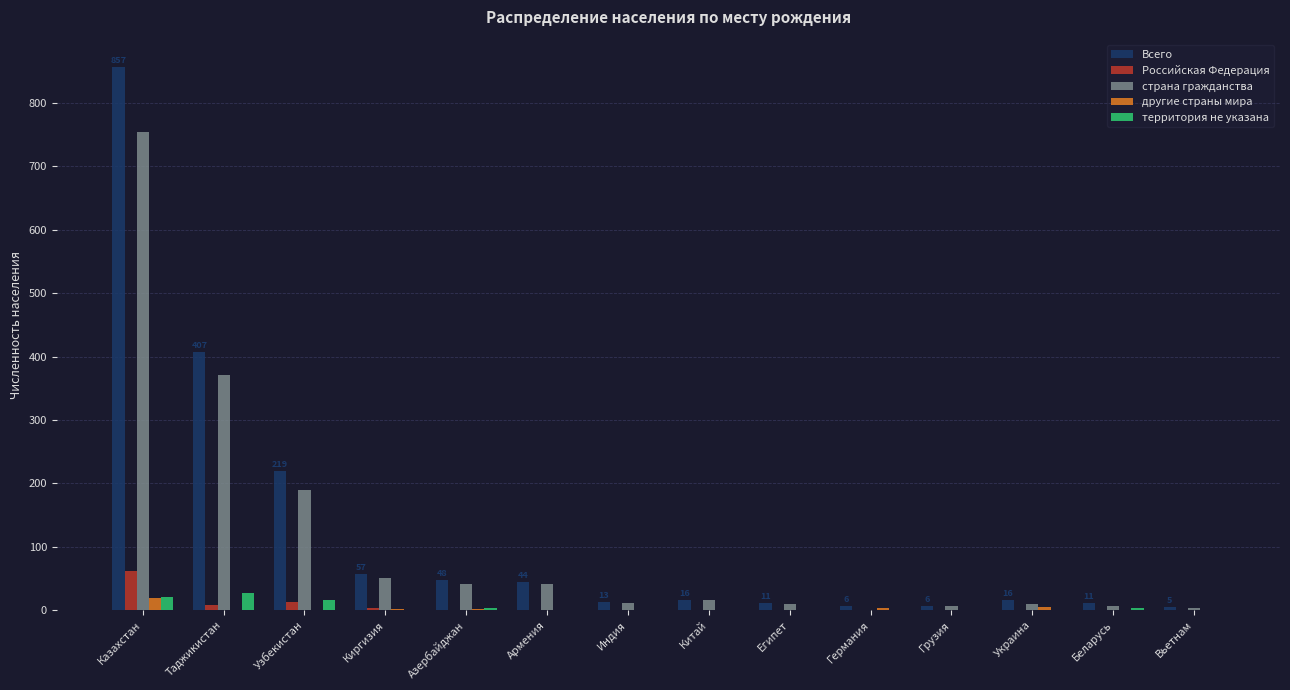

Is it true that страна гражданства equals 41 at Азербайджан?

True